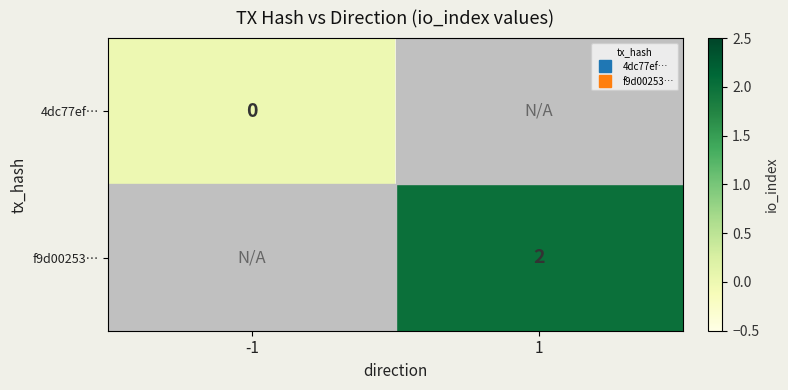

True or false: 4dc77ef… has a value of 0 at -1.

True